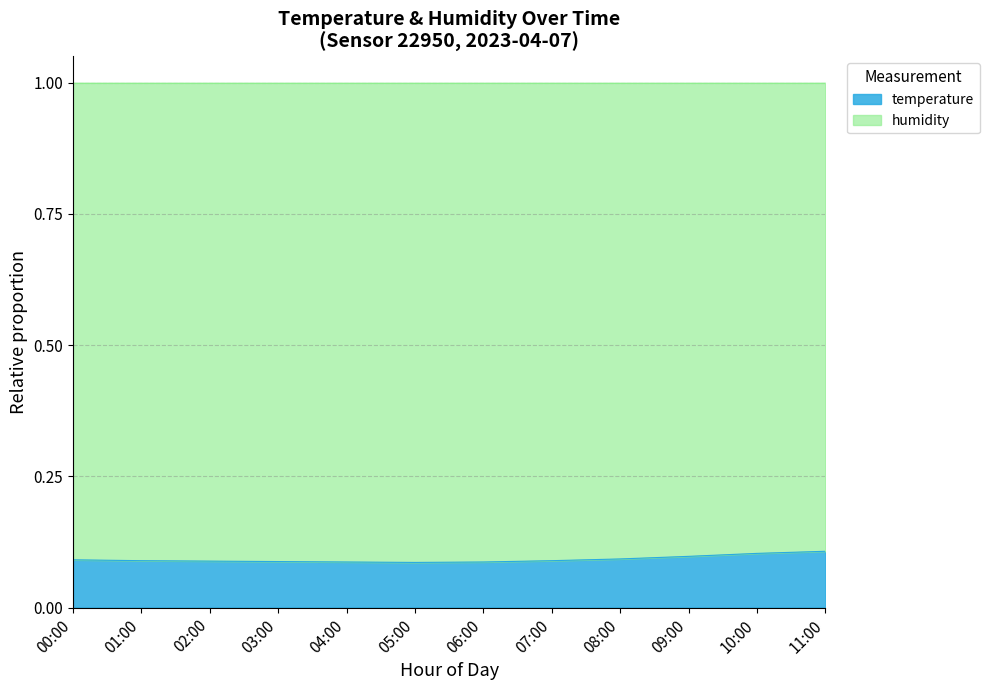

List the labels in order of value, smallest first.

05:00, 04:00, 06:00, 03:00, 02:00, 01:00, 07:00, 00:00, 08:00, 09:00, 10:00, 11:00